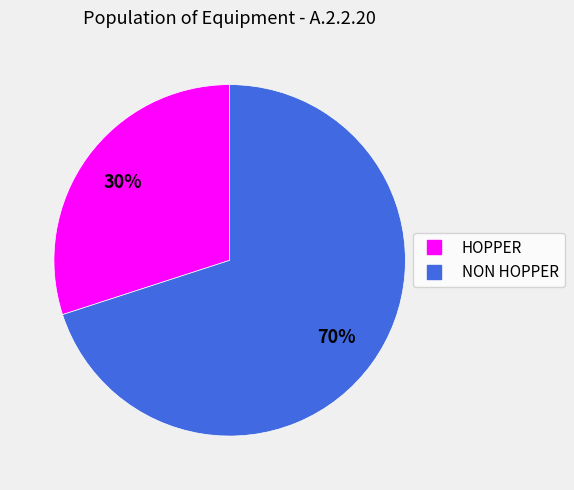

Which category has the biggest portion of the pie?

NON HOPPER